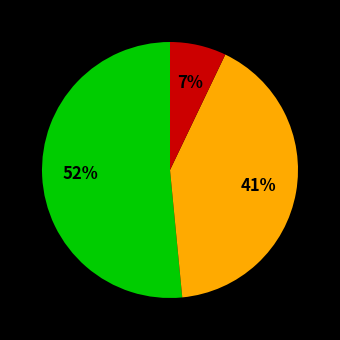

Does any single category account for the majority?

Yes